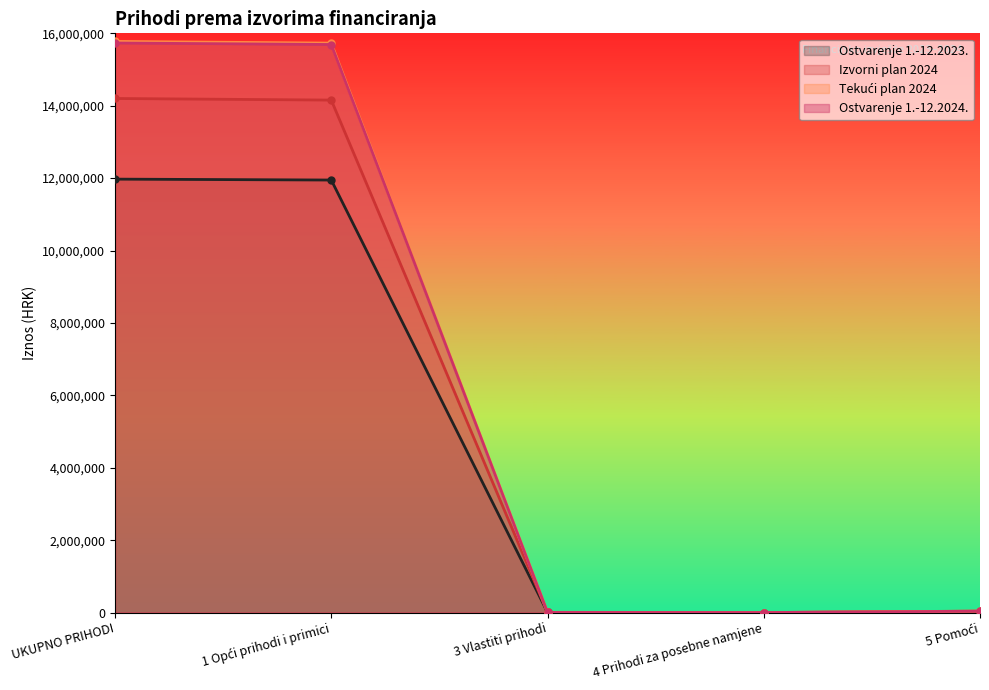

Is the value of Ostvarenje 1.-12.2023. at 4 Prihodi za posebne namjene greater than the value of Izvorni plan 2024 at 5 Pomoći?

No